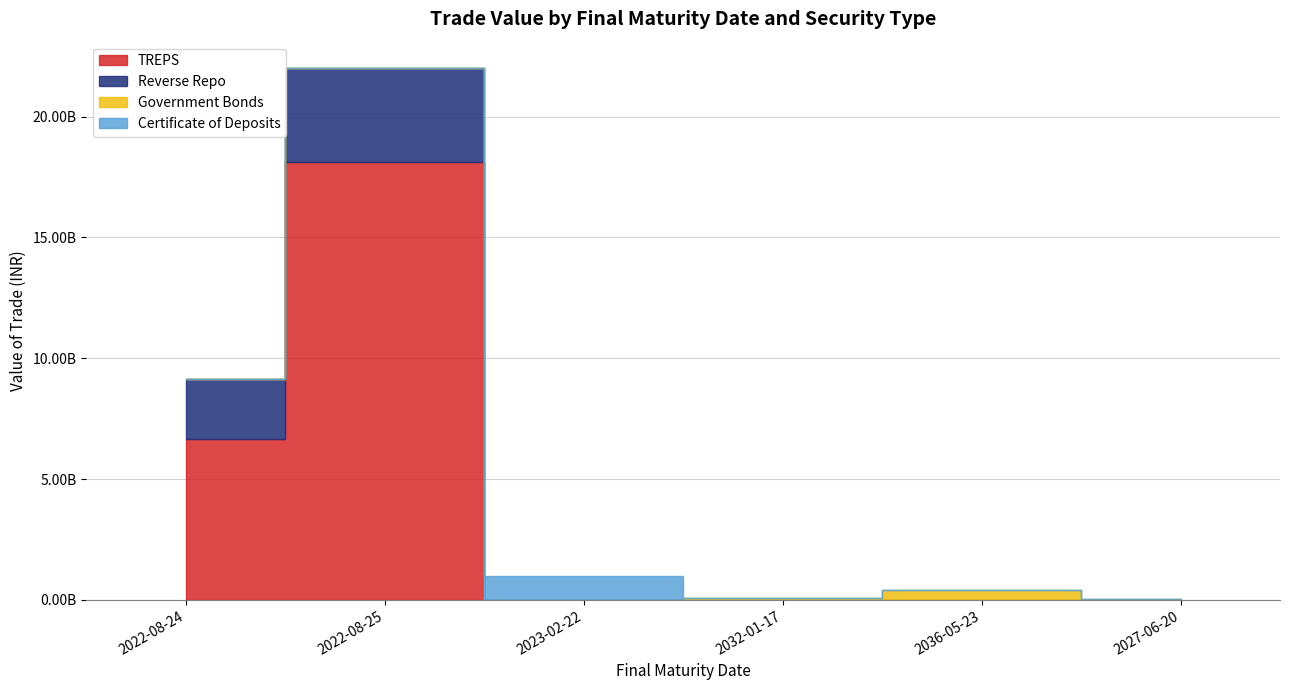

Rank the series by their maximum value, from lowest to highest.

Government Bonds, Certificate of Deposits, Reverse Repo, TREPS